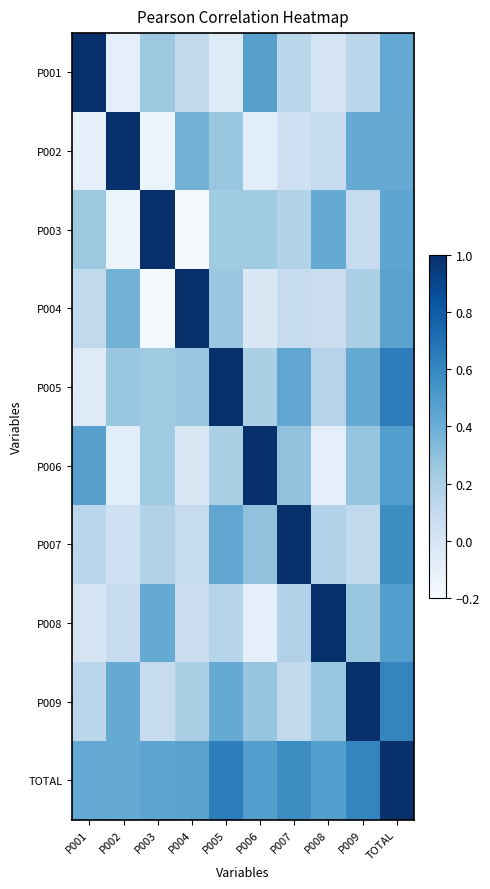

Which label corresponds to the smallest value in the chart?

P004